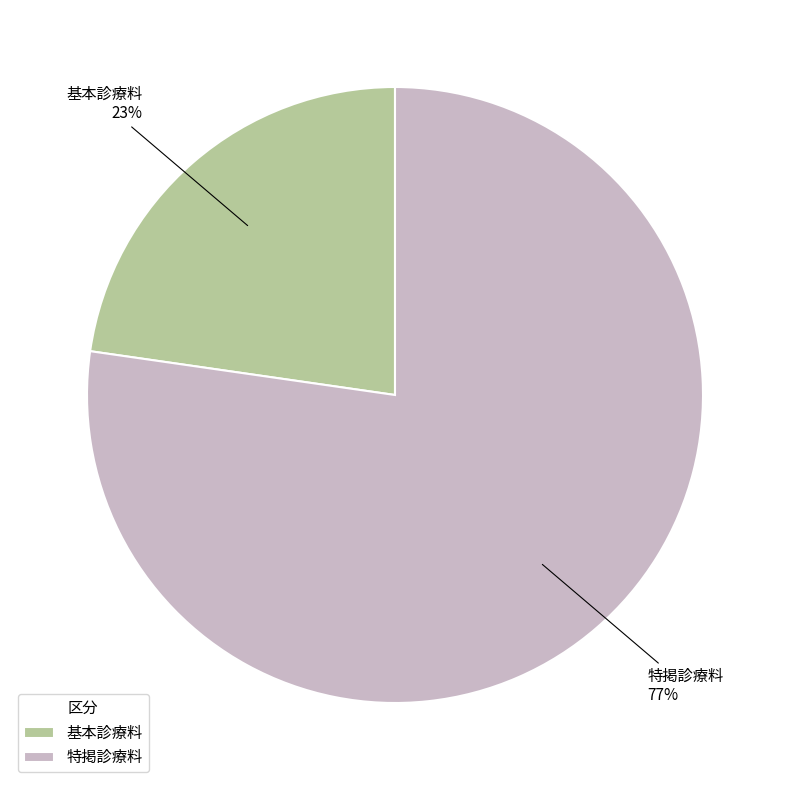

To the nearest percent, what is the average slice percentage?

50%